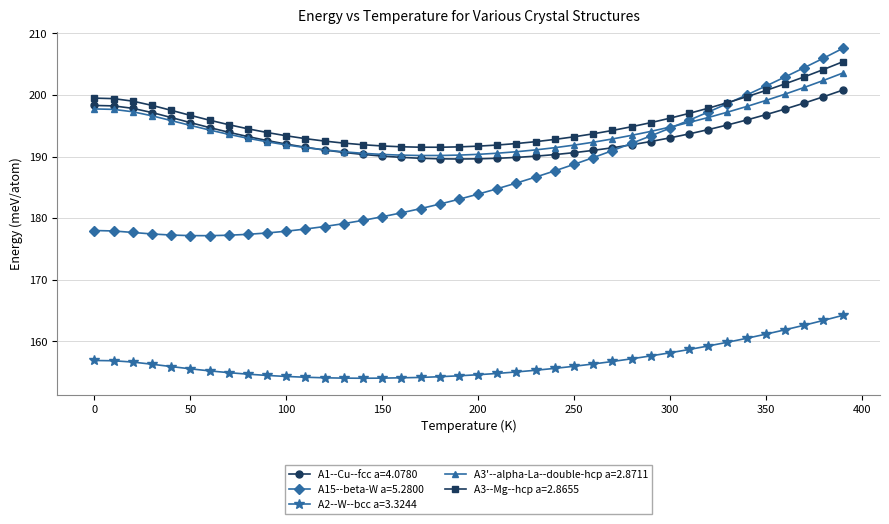

How many intersections are there between A3'--alpha-La--double-hcp a=2.8711 and A15--beta-W a=5.2800?

1